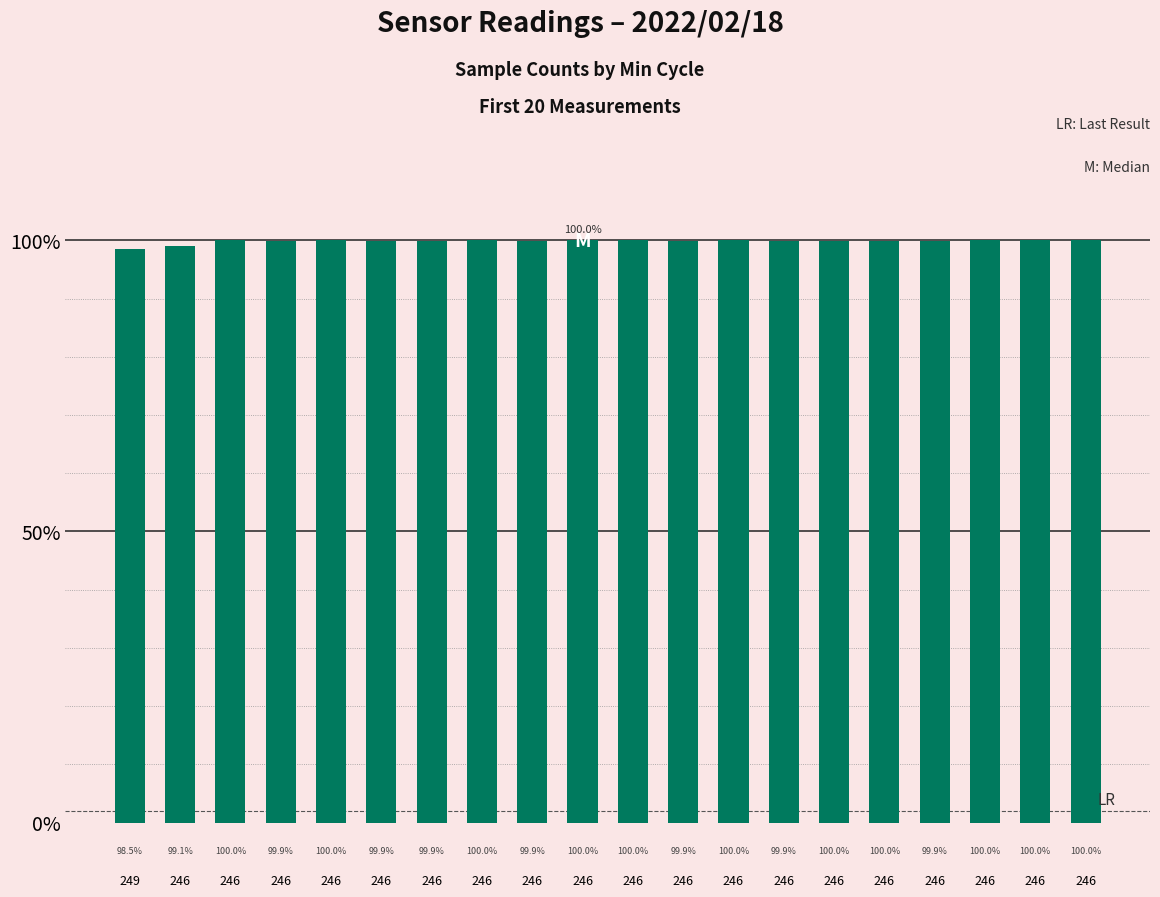

What is the ratio of the value at 246 to the value at 246?

1.0